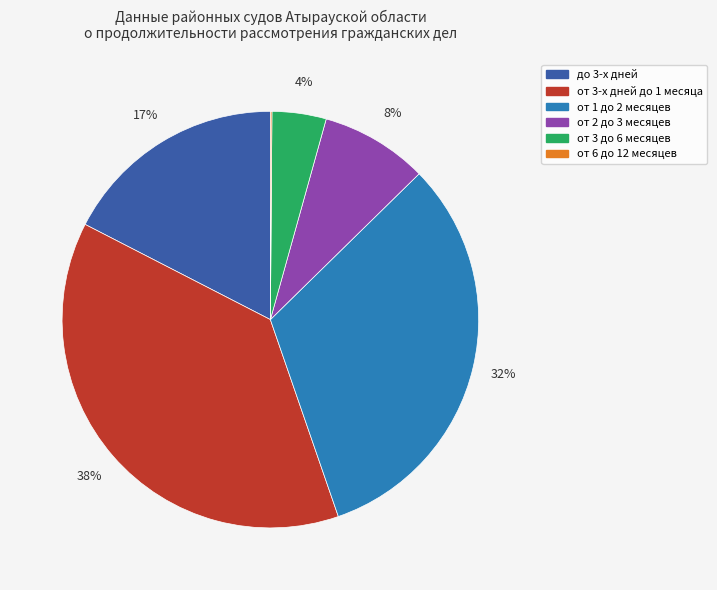

To the nearest percent, what is the difference between the largest and smallest slice percentages?

38%